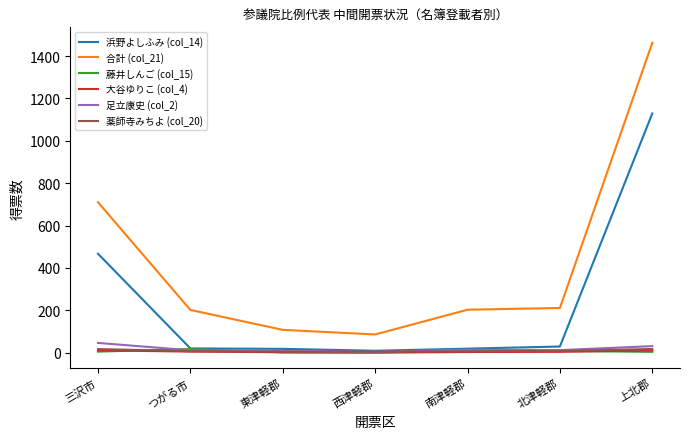

True or false: 薬師寺みちよ (col_20) and 合計 (col_21) intersect in this chart.

False